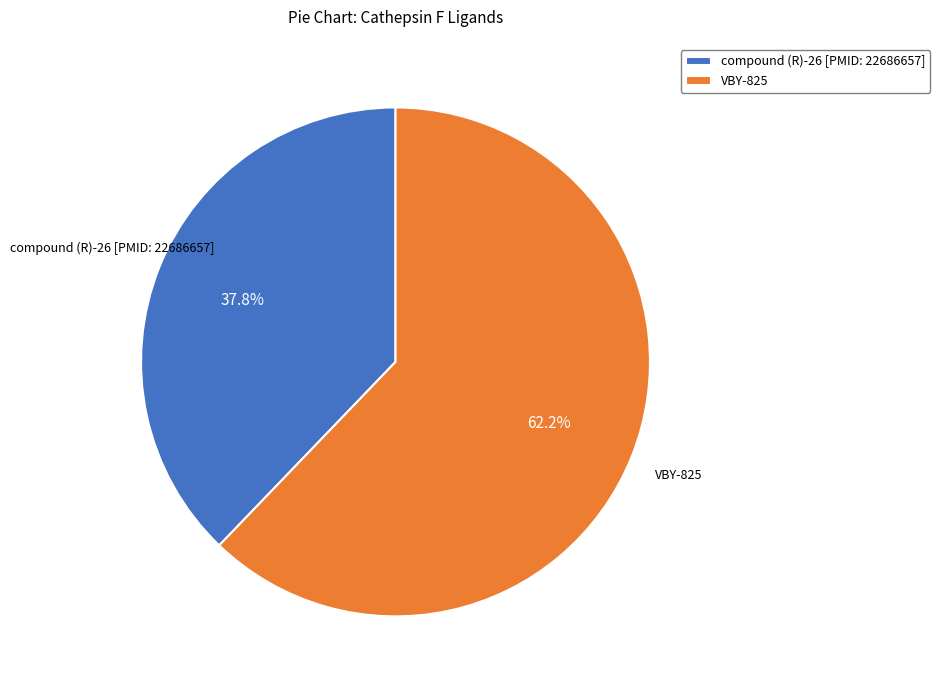

To the nearest percent, what is the average slice percentage?

50%